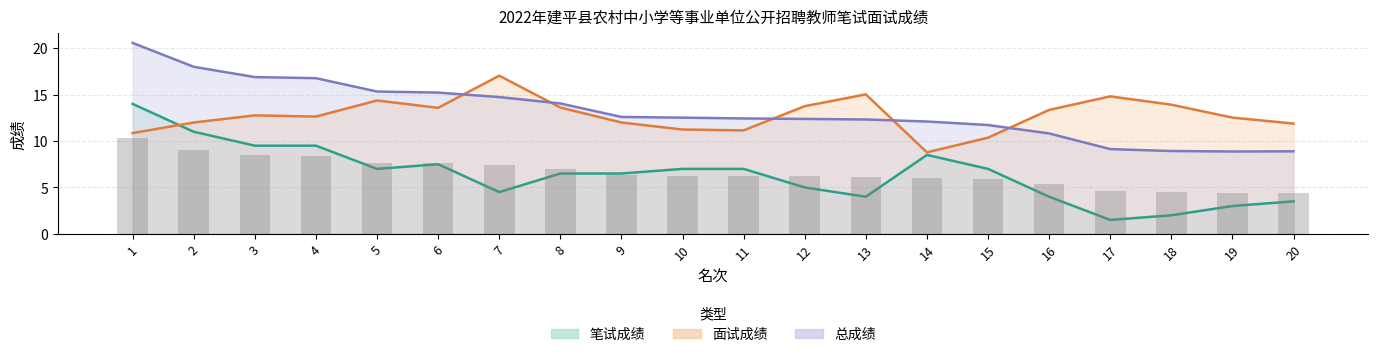

Are the bars horizontal?

No